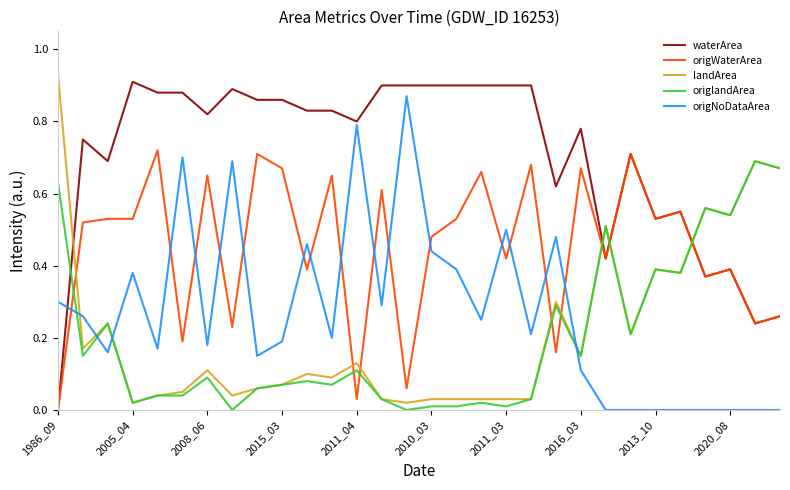

At how many categories does at least one series exceed 0?

30